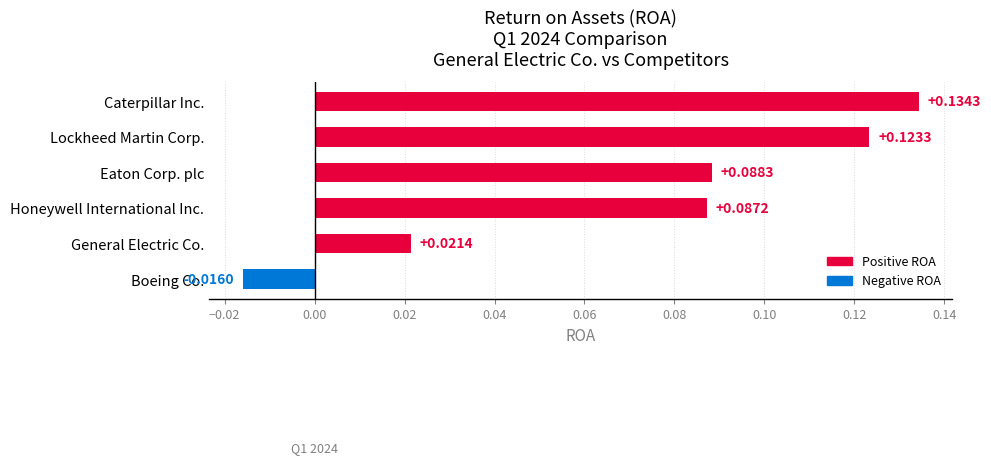

What is the sum of all values?

0.4